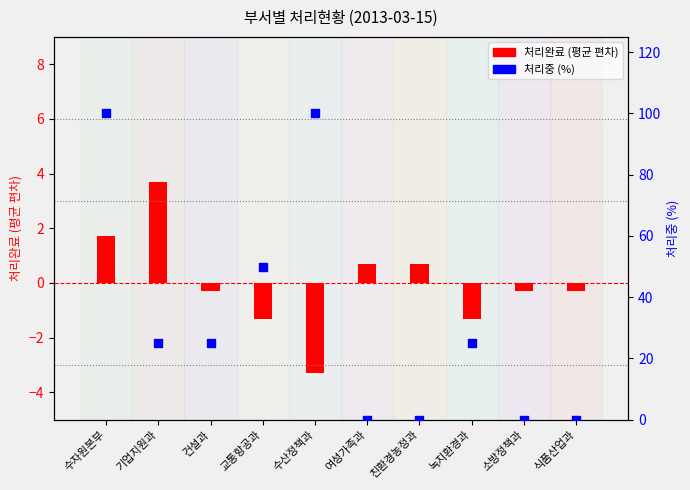

Which series reaches the minimum Y coordinate?

처리완료 (평균 편차)